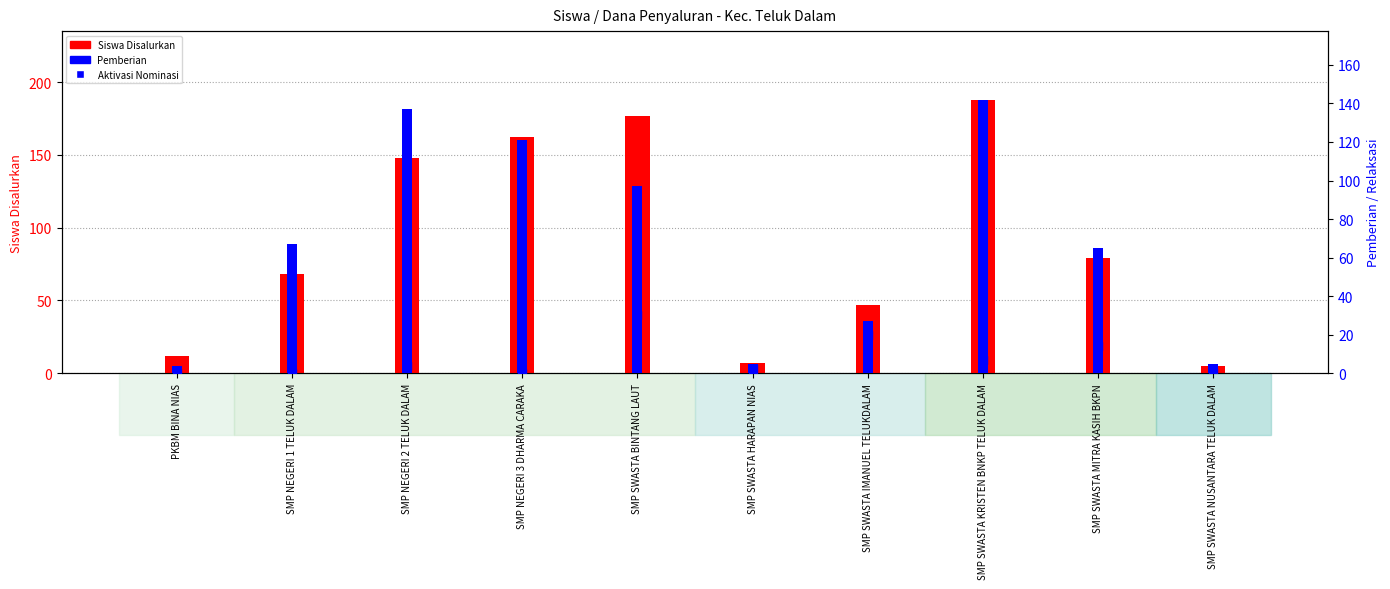

Which series contains the lowest Y value?

Pemberian Dari Aktivasi Nominasi